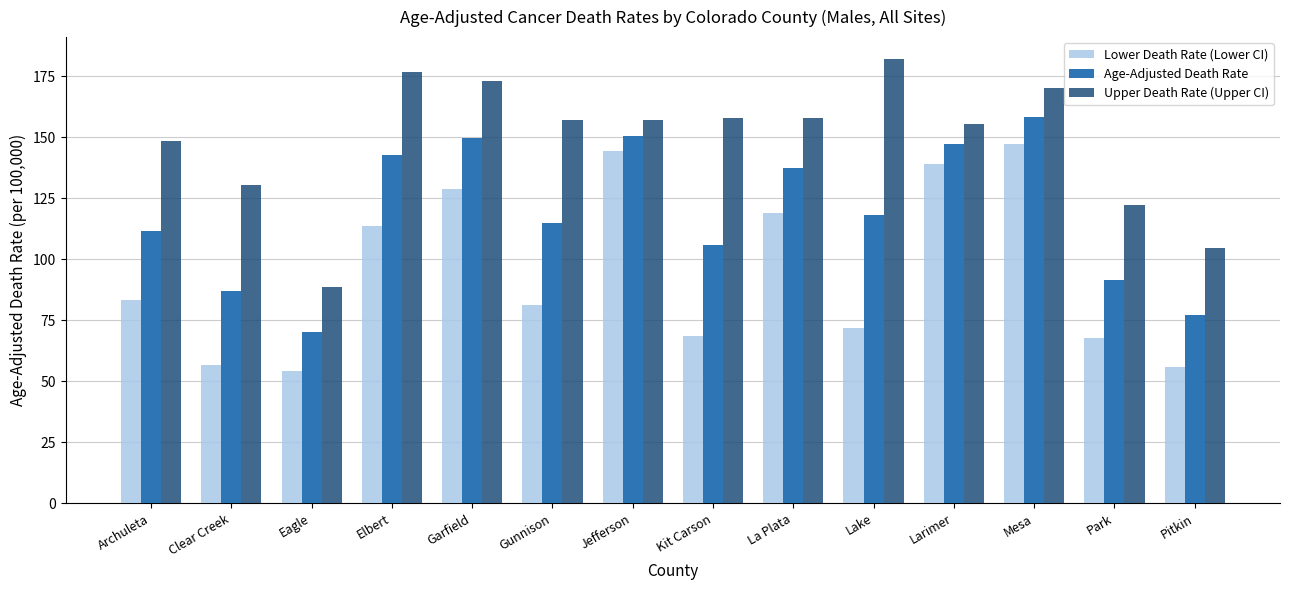

At which label does Lower Death Rate (Lower CI) reach its minimum?

Eagle